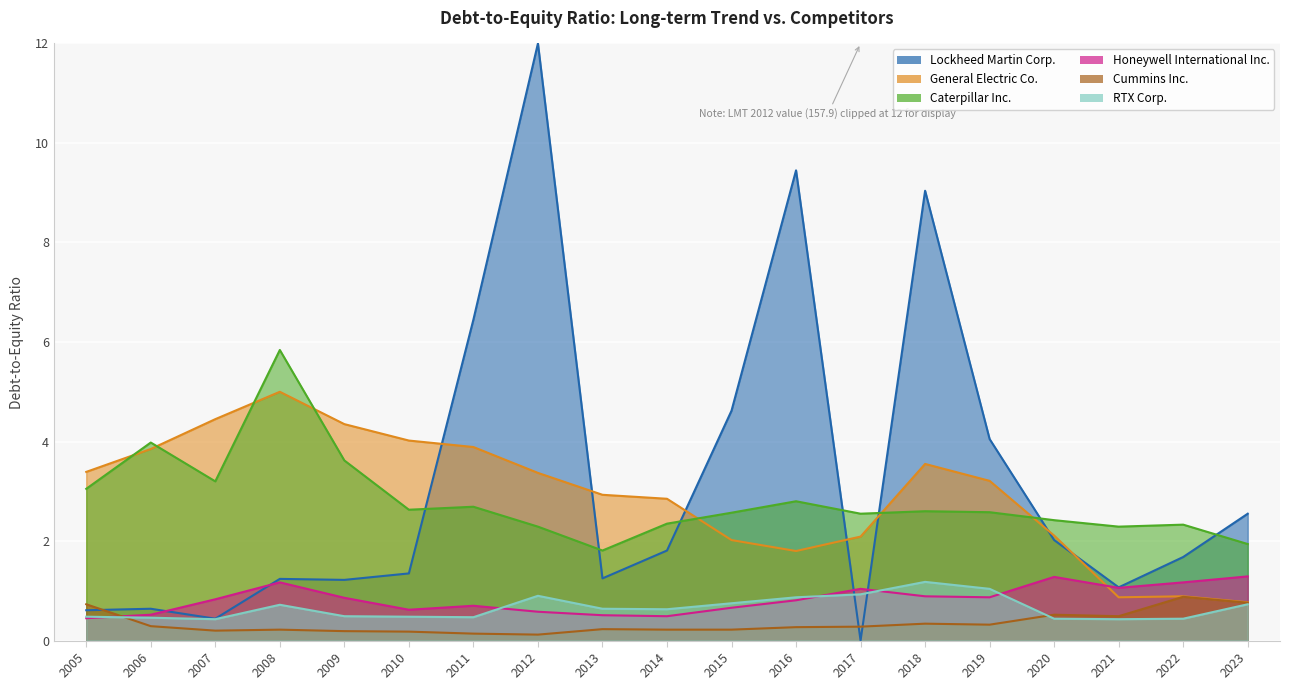

At which label is Cummins Inc. closest to 0?

2012